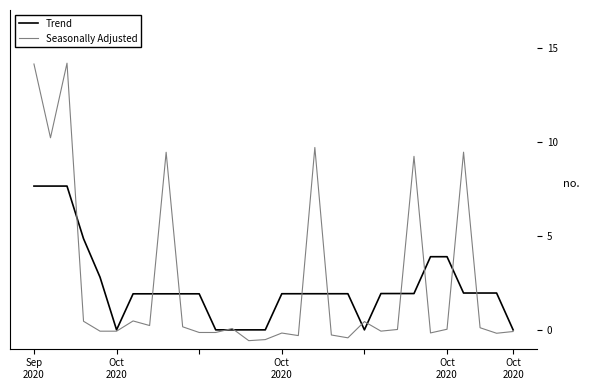

How many lines are shown in the chart?

2